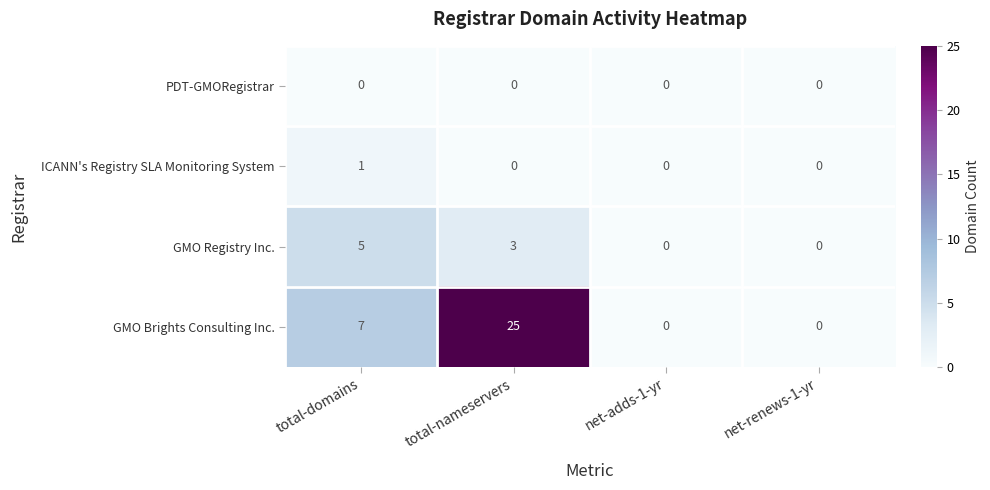

What is the sum of all GMO Brights Consulting Inc. values?

32